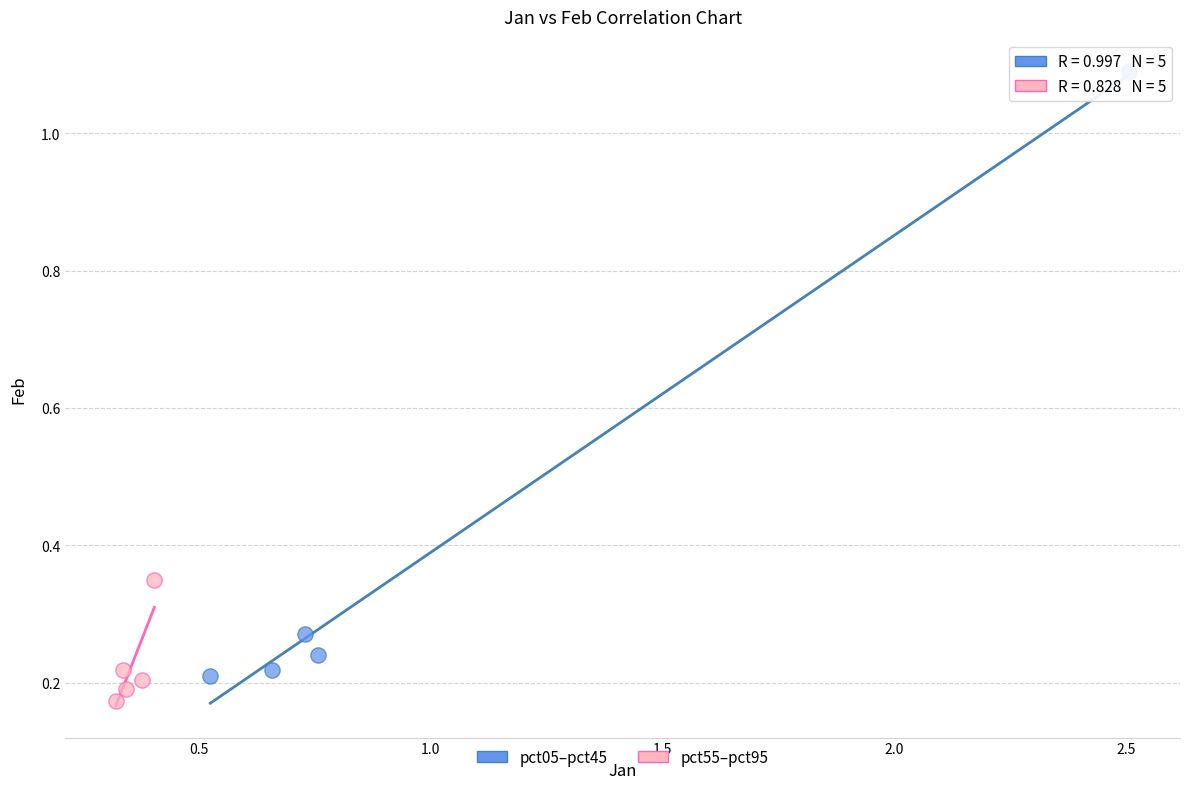

Which series has the largest Y range (max minus min)?

pct05–pct45